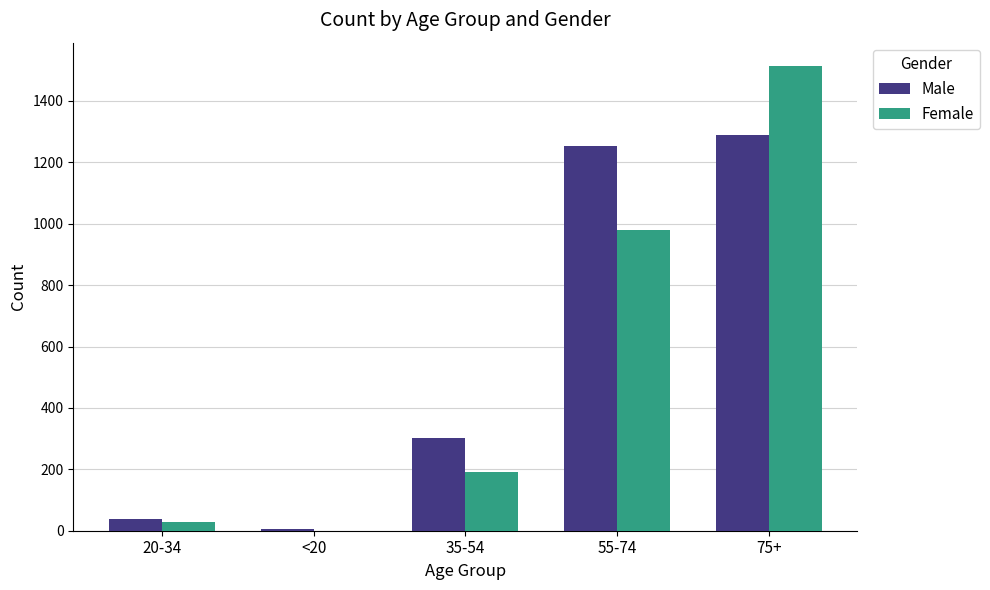

True or false: Male has a value of 303 at 35-54.

True